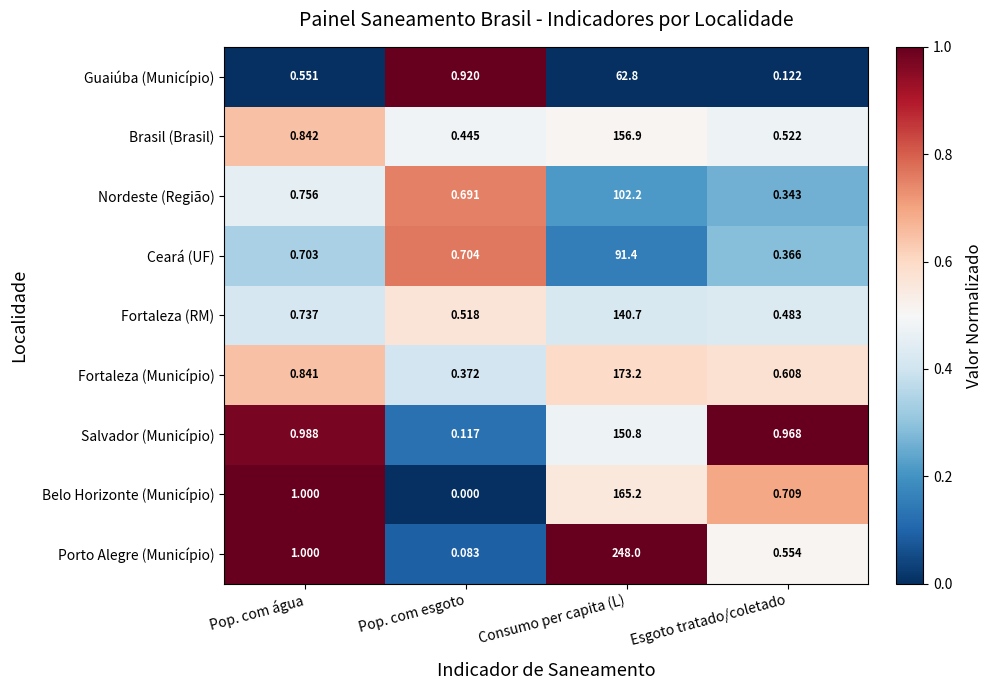

Which series has the largest total across all categories?

Porto Alegre (Município)